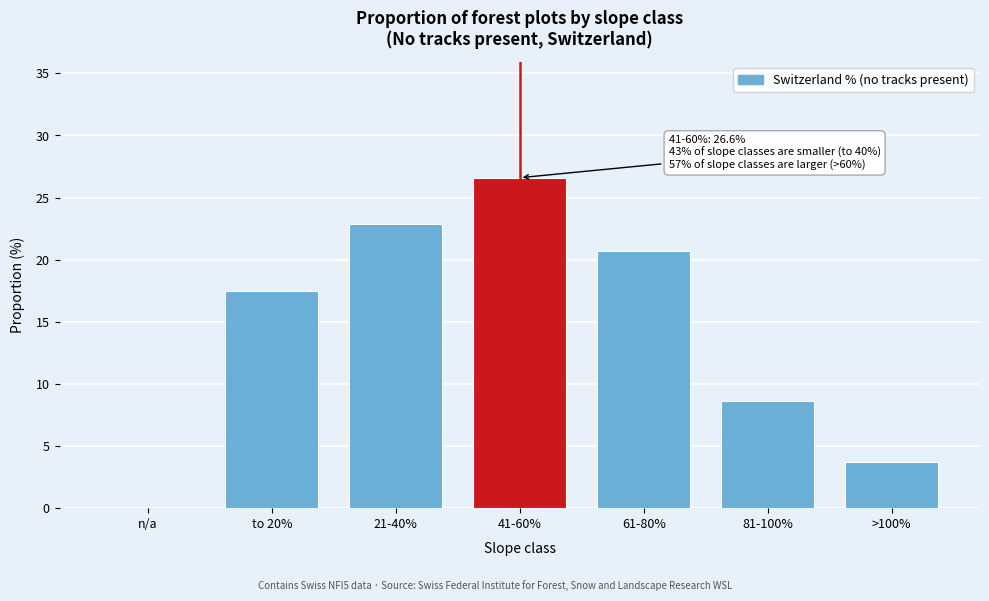

Reading right to left, list all the values displayed in this chart.

>100%=3.7	81-100%=8.6	61-80%=20.7	41-60%=26.6	21-40%=22.9	to 20%=17.5	n/a=0.0